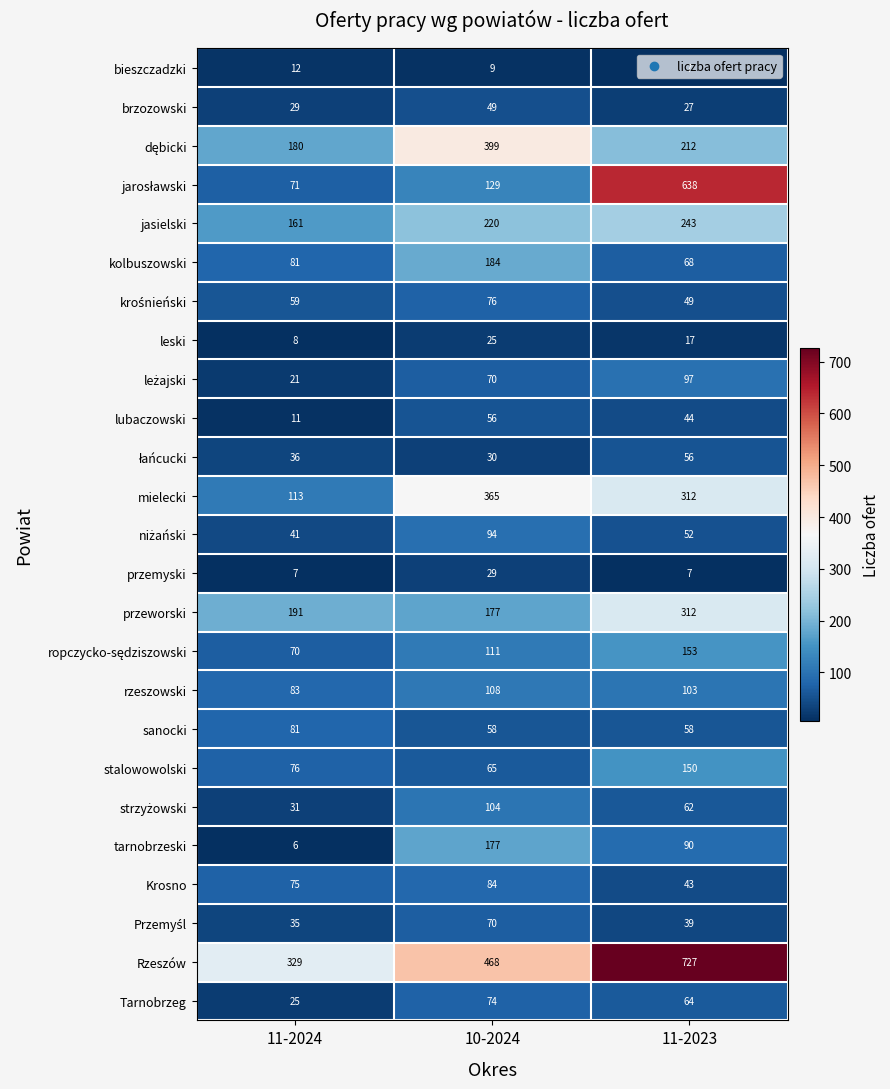

What is the sum of the Krosno values at 11-2023 and 10-2024?

127